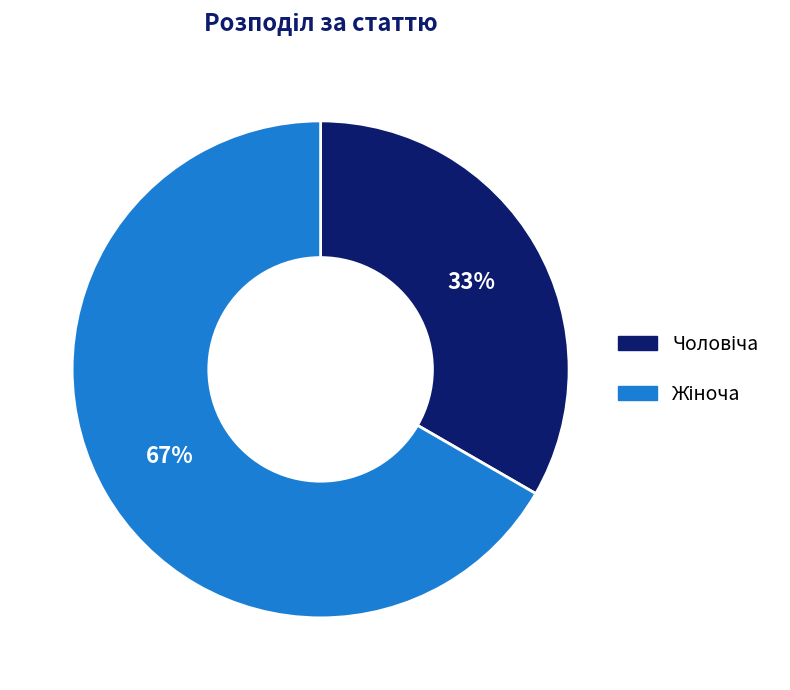

To the nearest percent, what is the average slice percentage?

50%